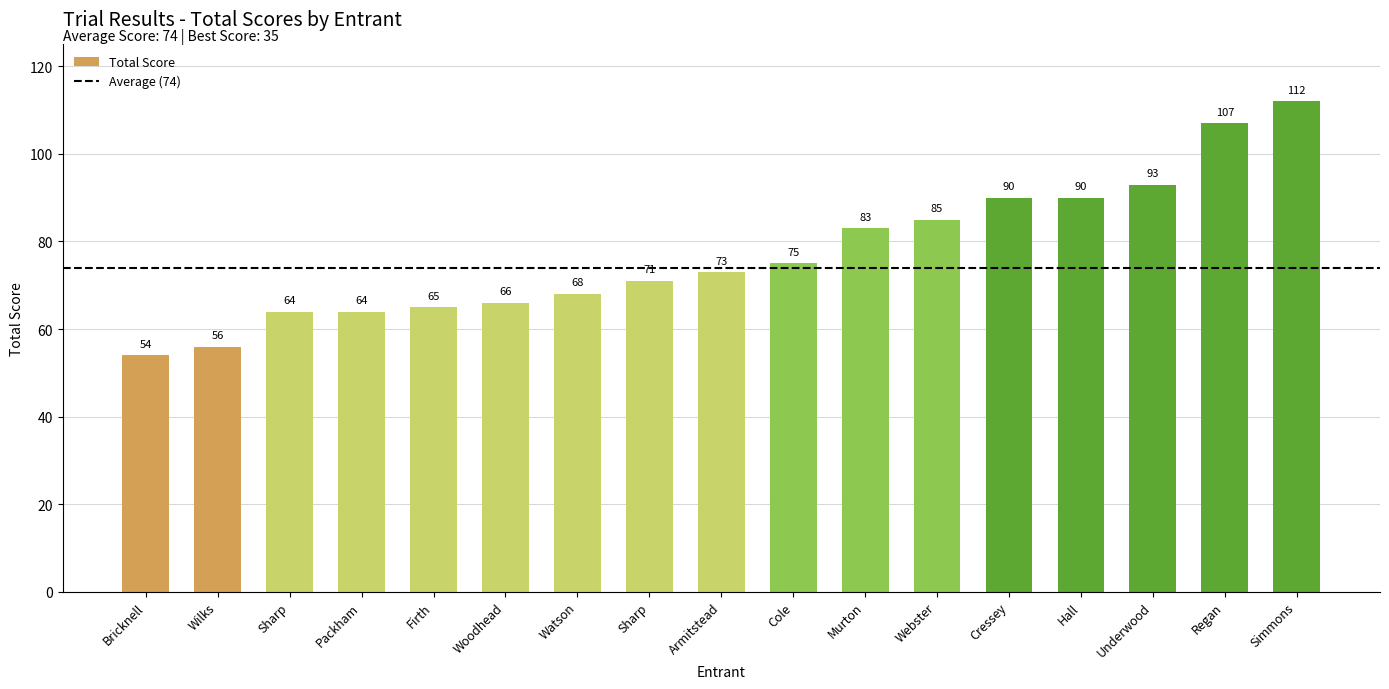

Are the bars grouped side by side (vs. stacked)?

No